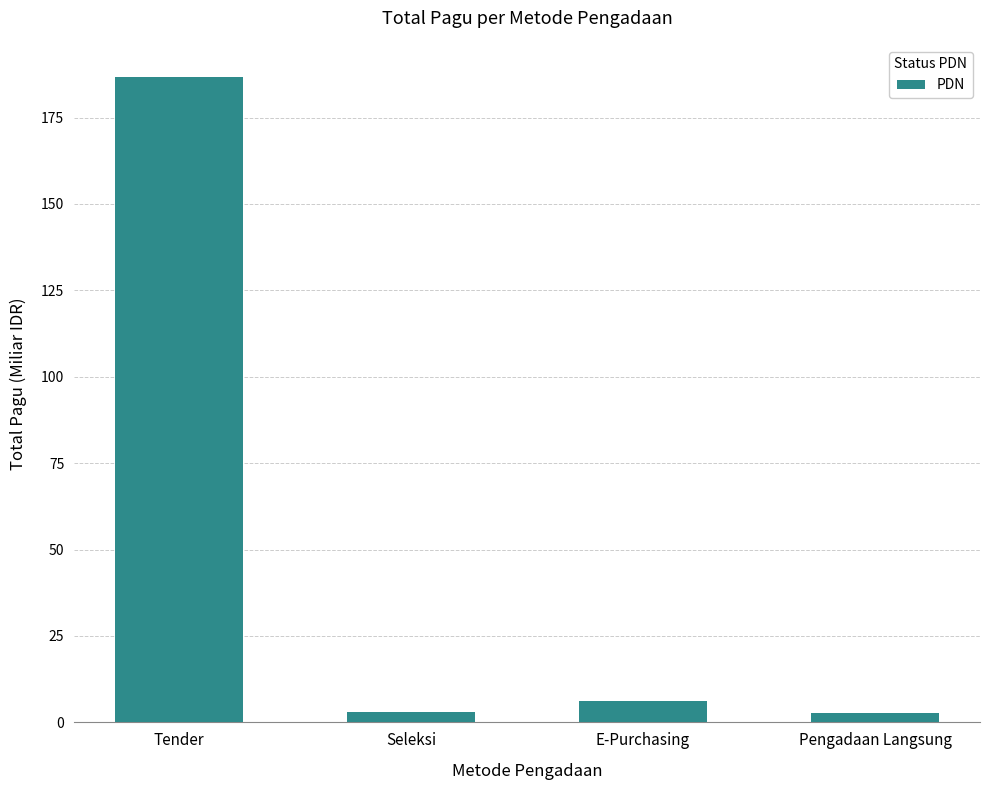

Does the chart contain stacked bars?

No